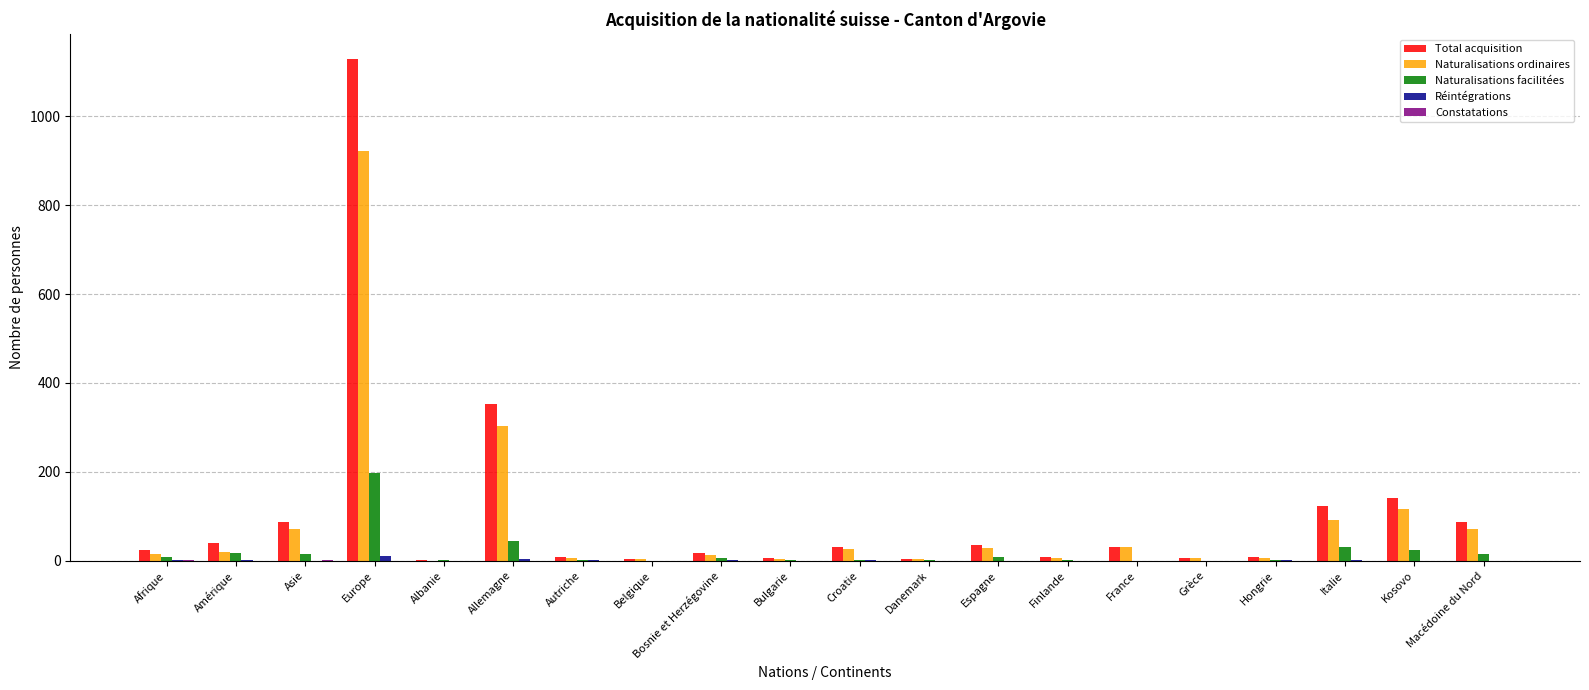

What is the greatest value displayed?

1128